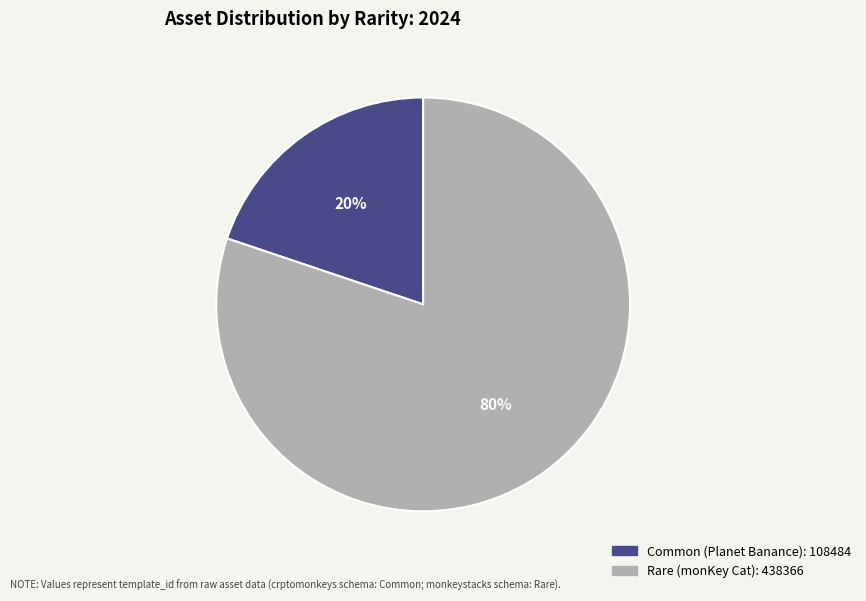

Is it true that Rare is 87% of the pie?

False